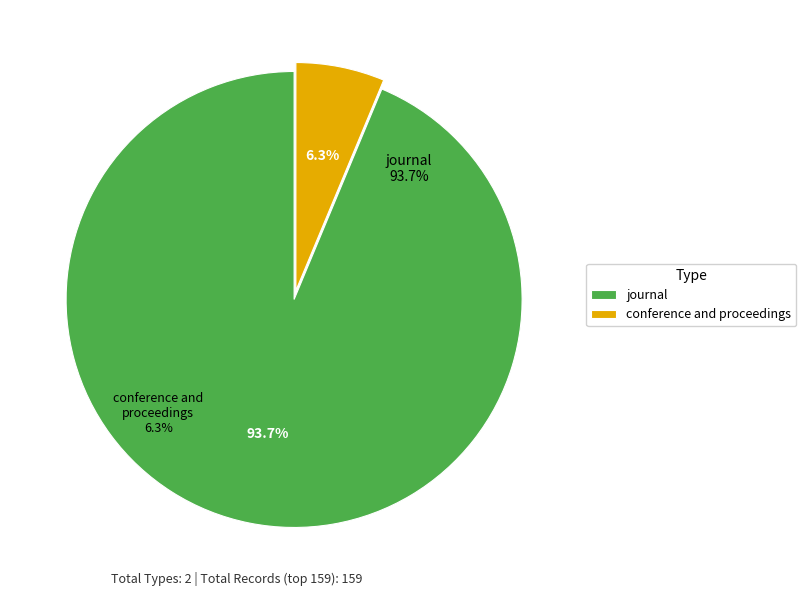

Which category has the biggest portion of the pie?

journal